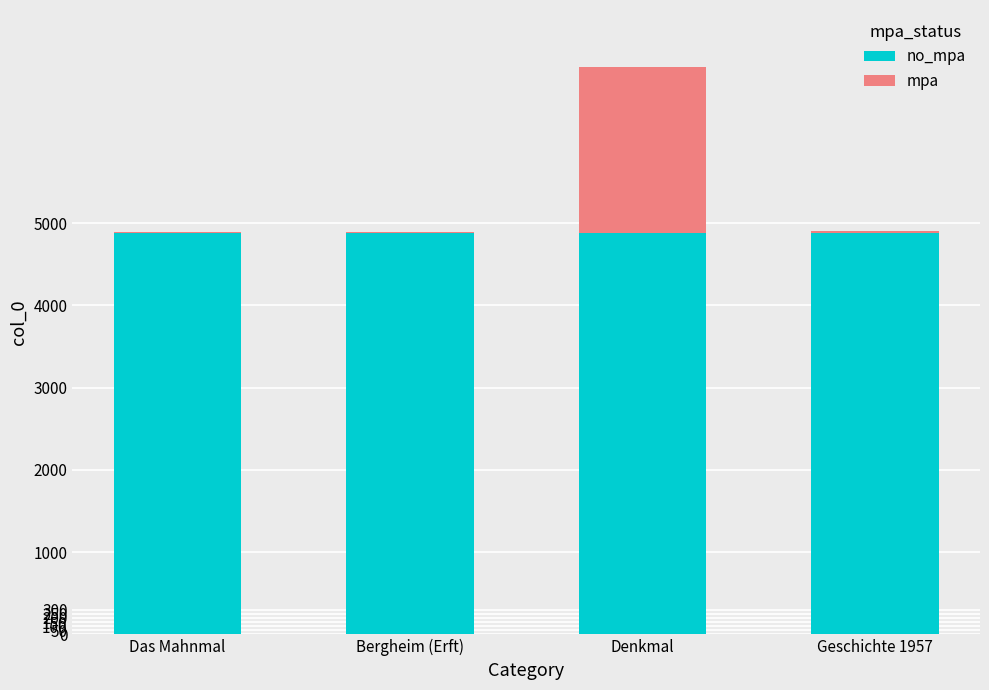

What is the total value across all series at Das Mahnmal?

4898